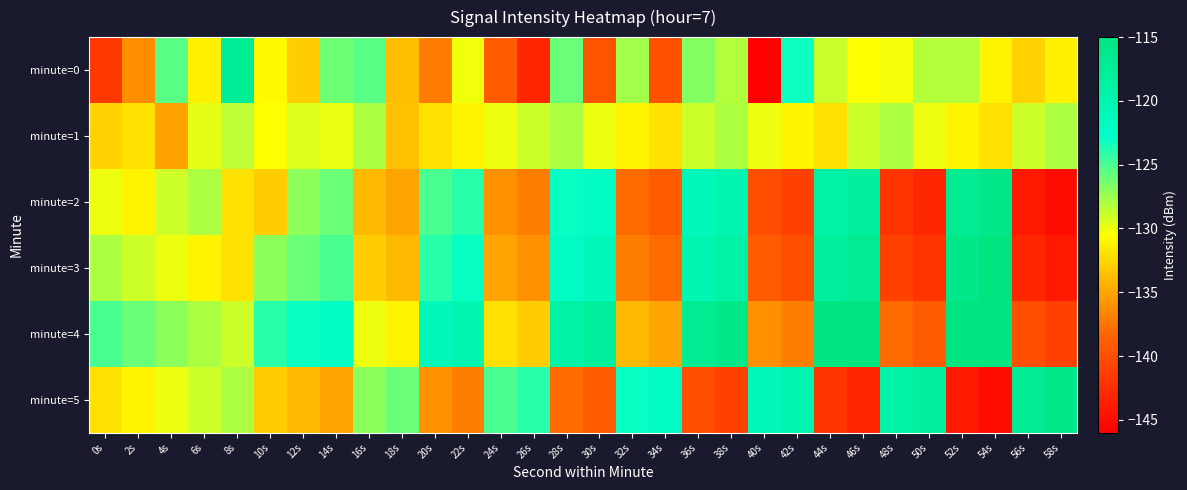

What is the spread (max minus min) of values at 8s?

14.5